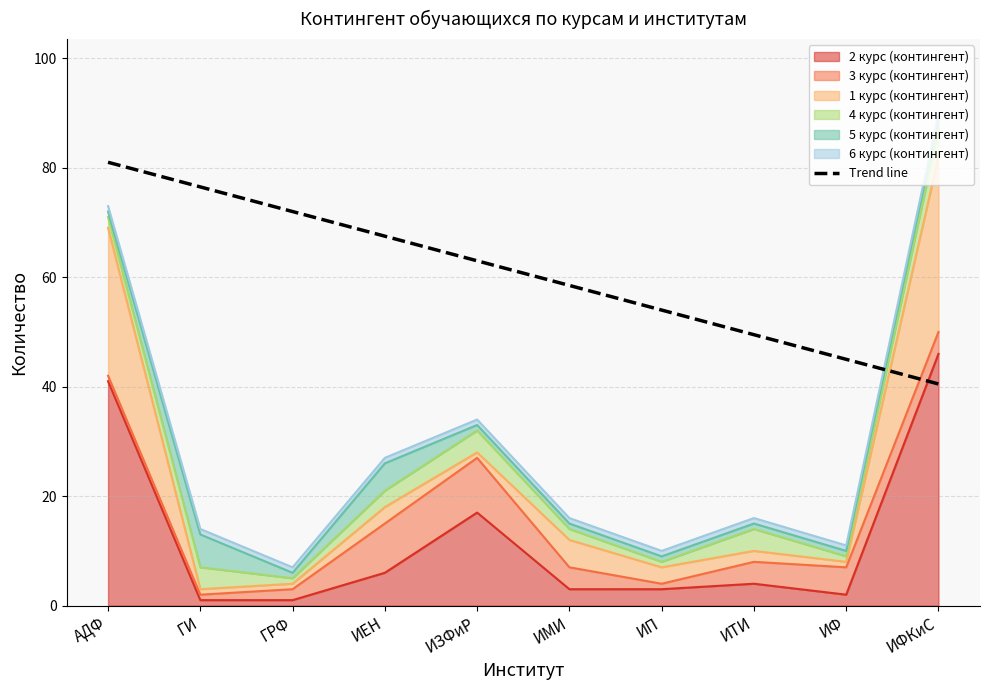

Is it true that the value at ИФКиС is 64.5?

False